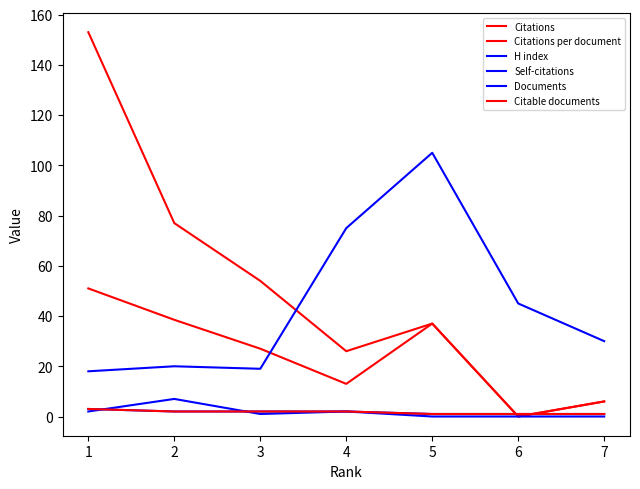

True or false: Documents and H index intersect in this chart.

False